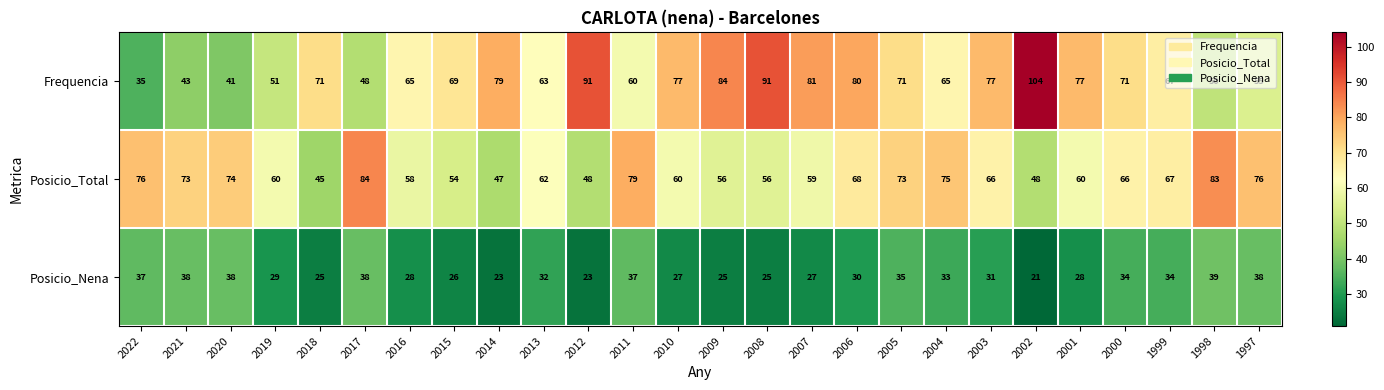

What is the difference between the highest and lowest values at 2017?

46